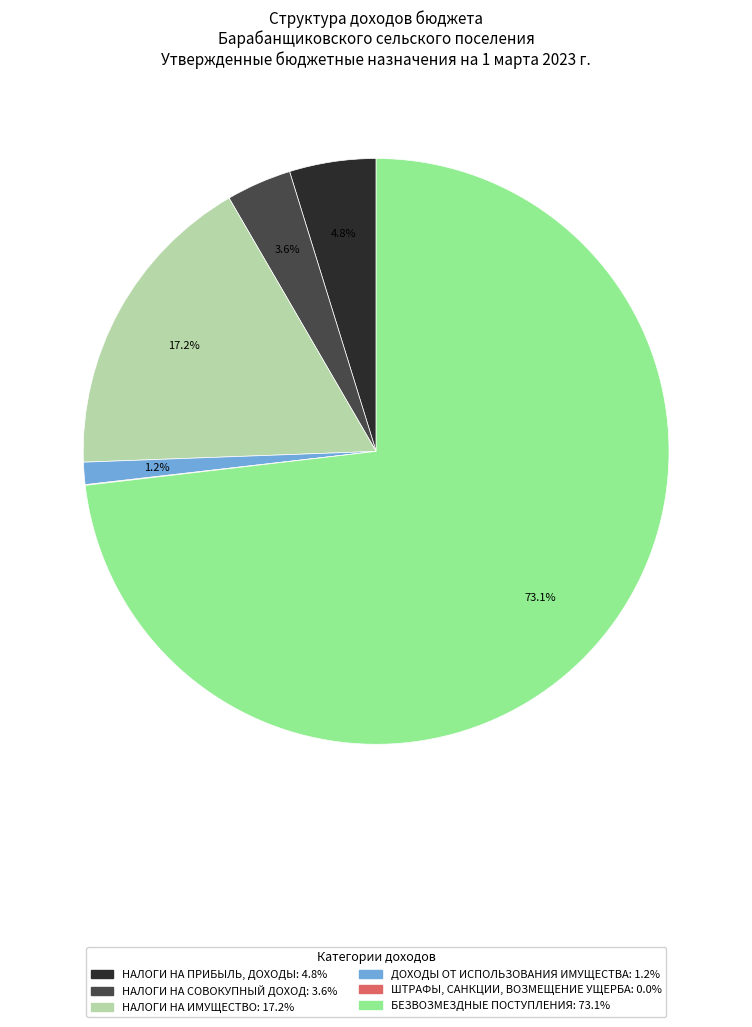

Which category has the biggest portion of the pie?

БЕЗВОЗМЕЗДНЫЕ ПОСТУПЛЕНИЯ